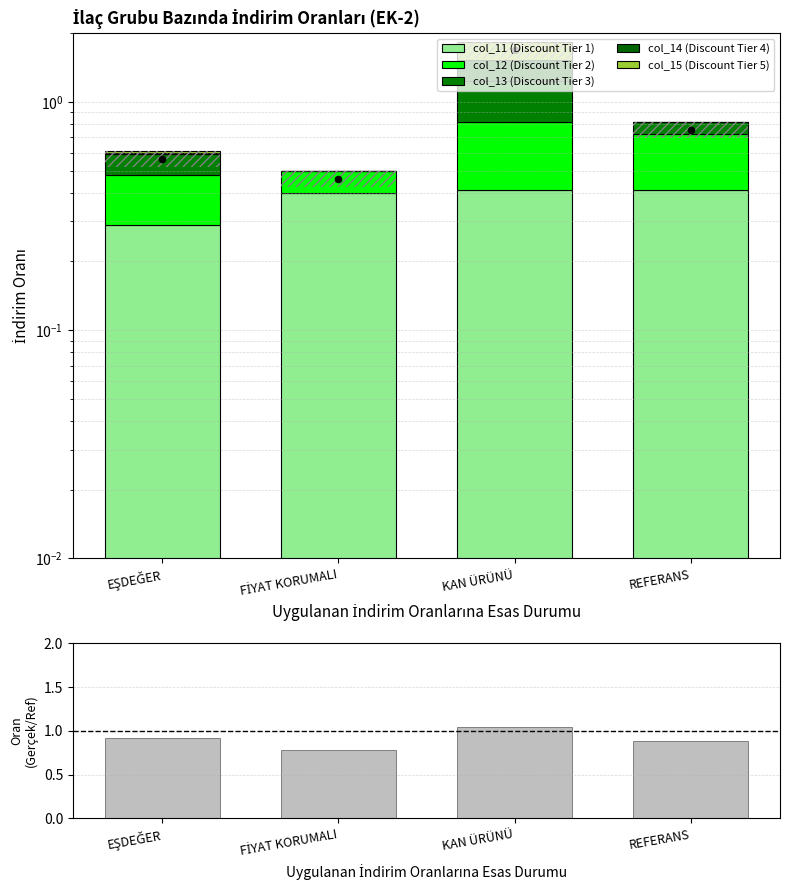

At how many categories does at least one series exceed 0?

4